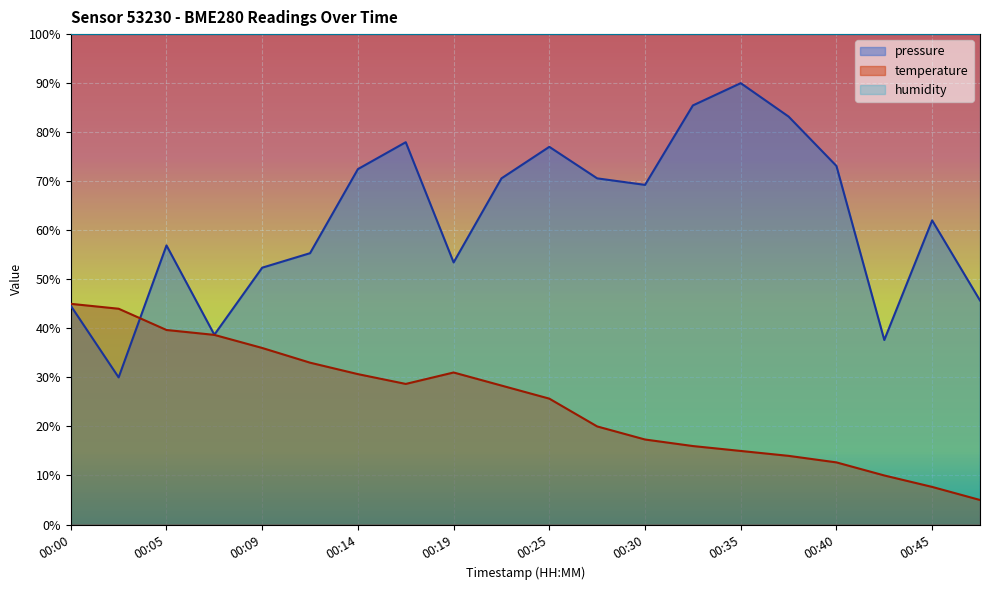

Reading right to left, extract all data points from this chart.

pressure: 00:47=45.7	00:45=62.0	00:42=37.6	00:40=73.1	00:37=83.2	00:35=90.0	00:32=85.5	00:30=69.3	00:27=70.6	00:25=77.0	00:22=70.6	00:19=53.4	00:17=78.0	00:14=72.5	00:12=55.3	00:09=52.4	00:07=38.7	00:05=56.9	00:02=30.0	00:00=44.6
temperature: 00:47=5.0	00:45=7.7	00:42=10.0	00:40=12.7	00:37=14.0	00:35=15.0	00:32=16.0	00:30=17.3	00:27=20.0	00:25=25.7	00:22=28.3	00:19=31.0	00:17=28.7	00:14=30.7	00:12=33.0	00:09=36.0	00:07=38.7	00:05=39.7	00:02=44.0	00:00=45.0